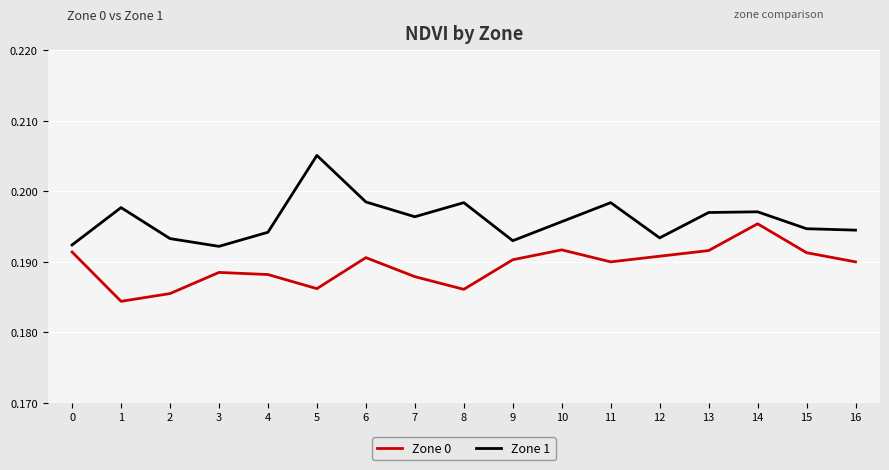

True or false: Zone 0 and Zone 1 intersect in this chart.

False